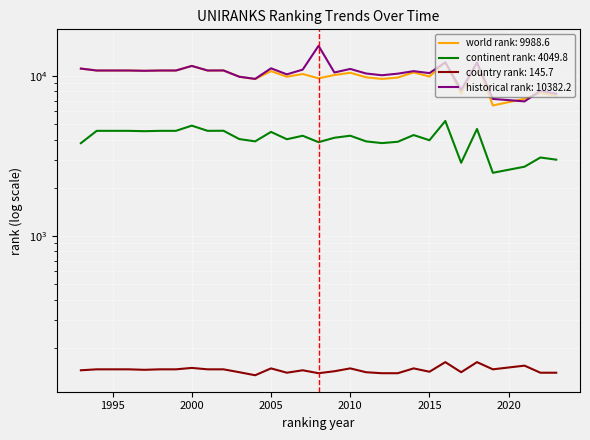

At which label does historical rank reach its minimum?

2021